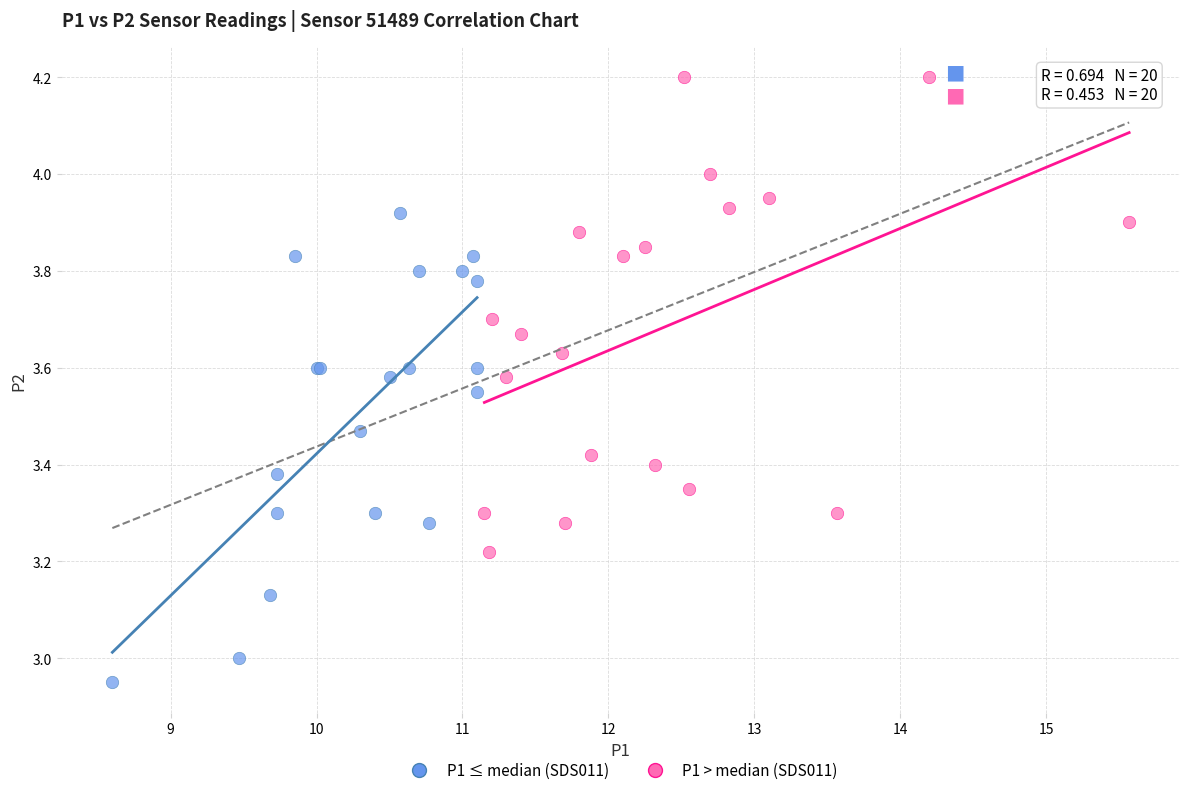

Which series reaches the maximum Y coordinate?

P1 > median (SDS011)